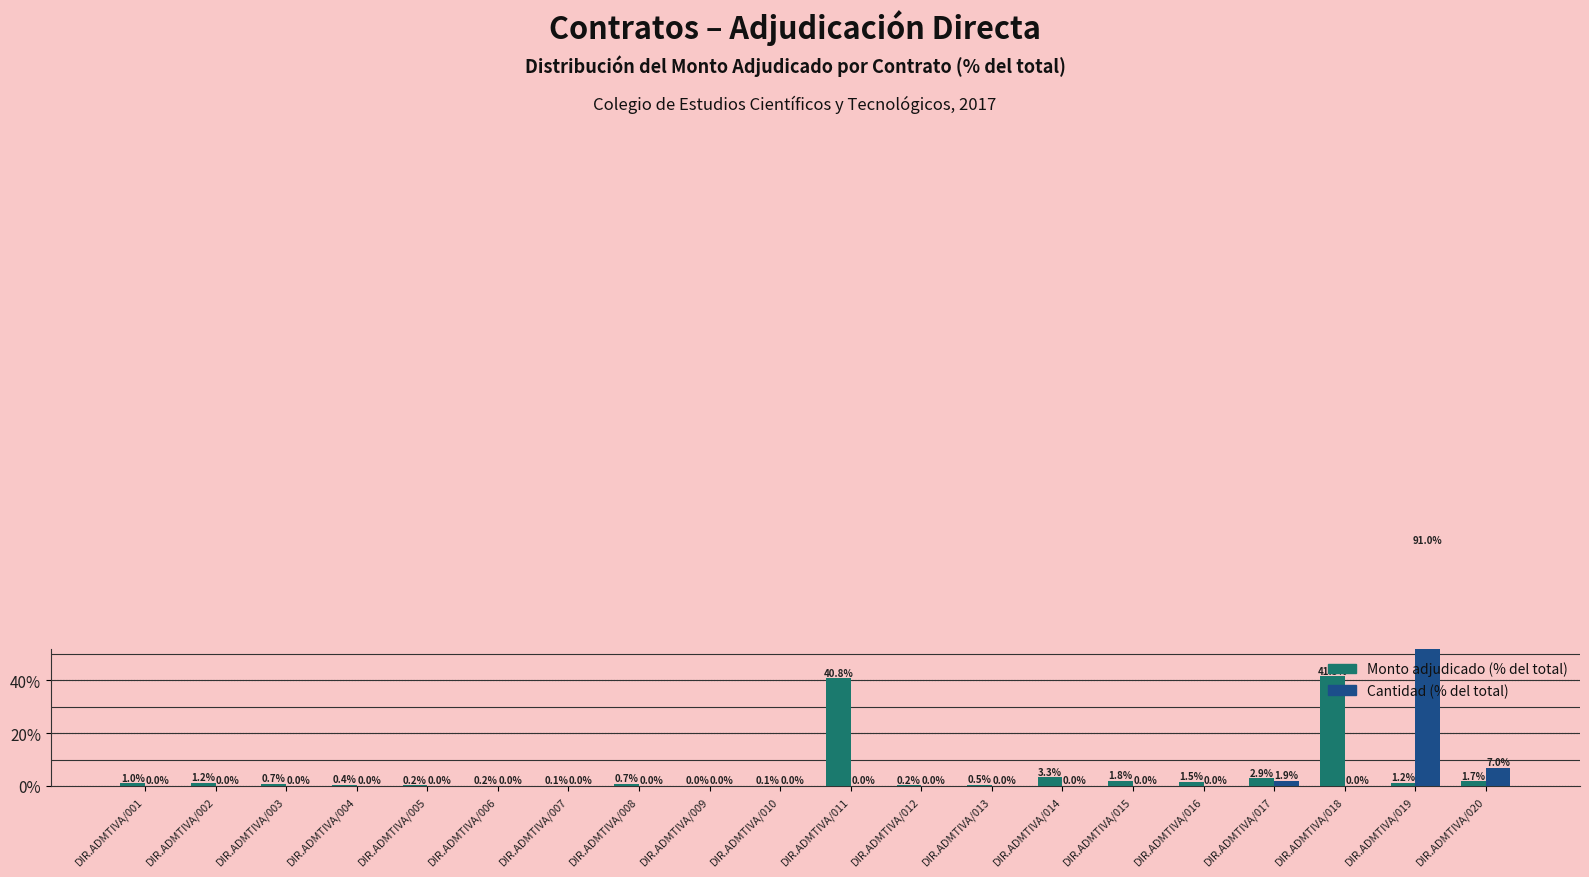

Rank the series by their average value, from highest to lowest.

Monto adjudicado (% del total), Cantidad (% del total)